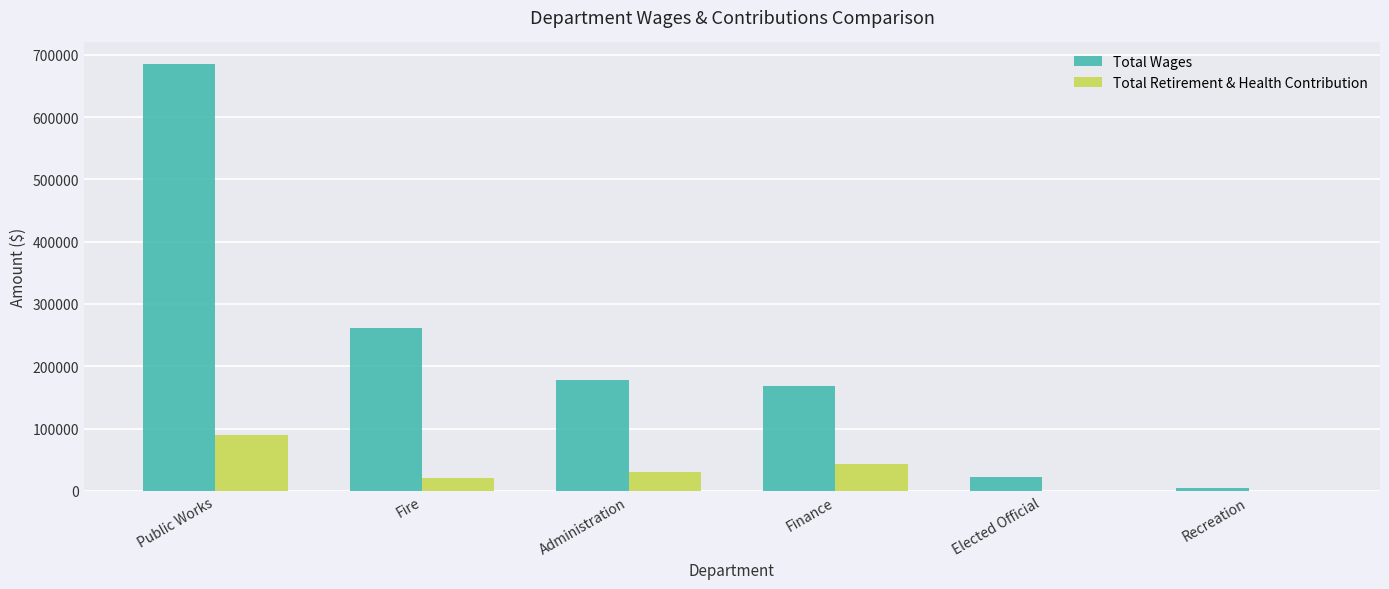

Which series has the widest spread of values?

Total Wages